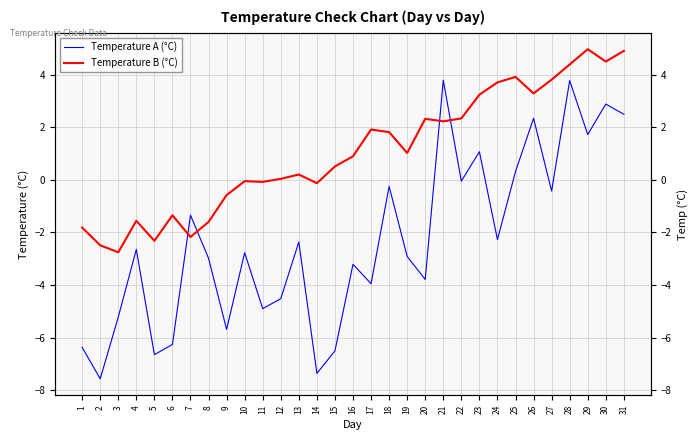

At which category does Temperature B (°C) reach its first local valley?

3